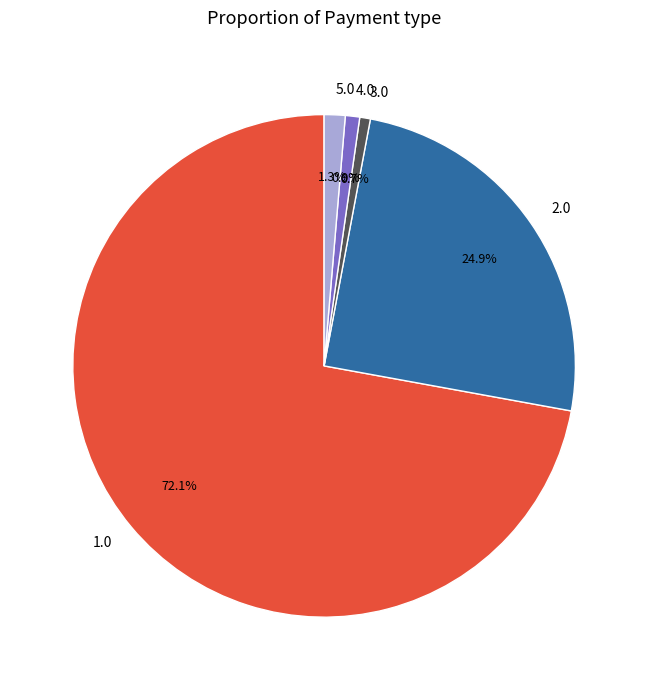

Which slice is the largest?

1.0